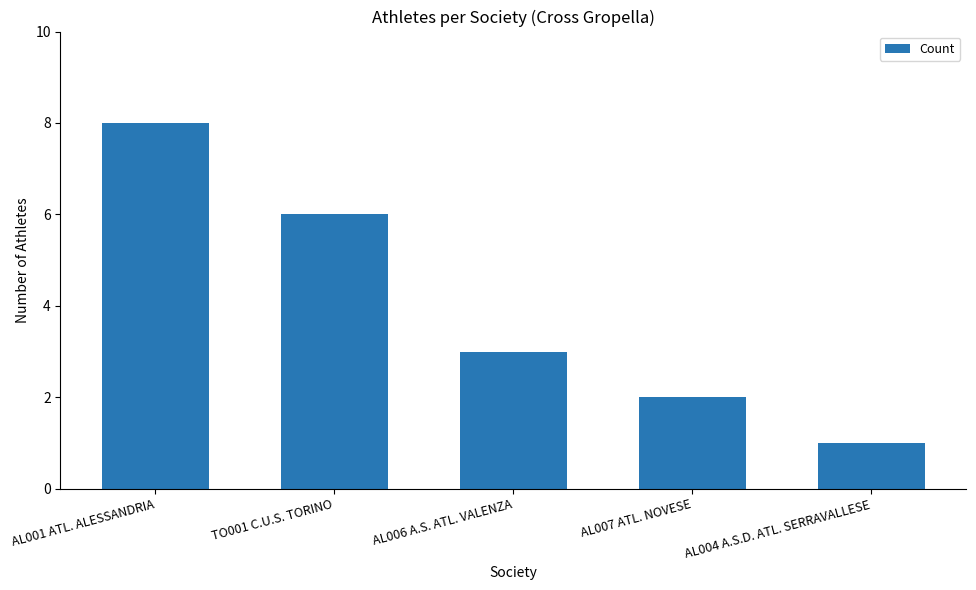

Where does the data first go above 3?

AL001 ATL. ALESSANDRIA